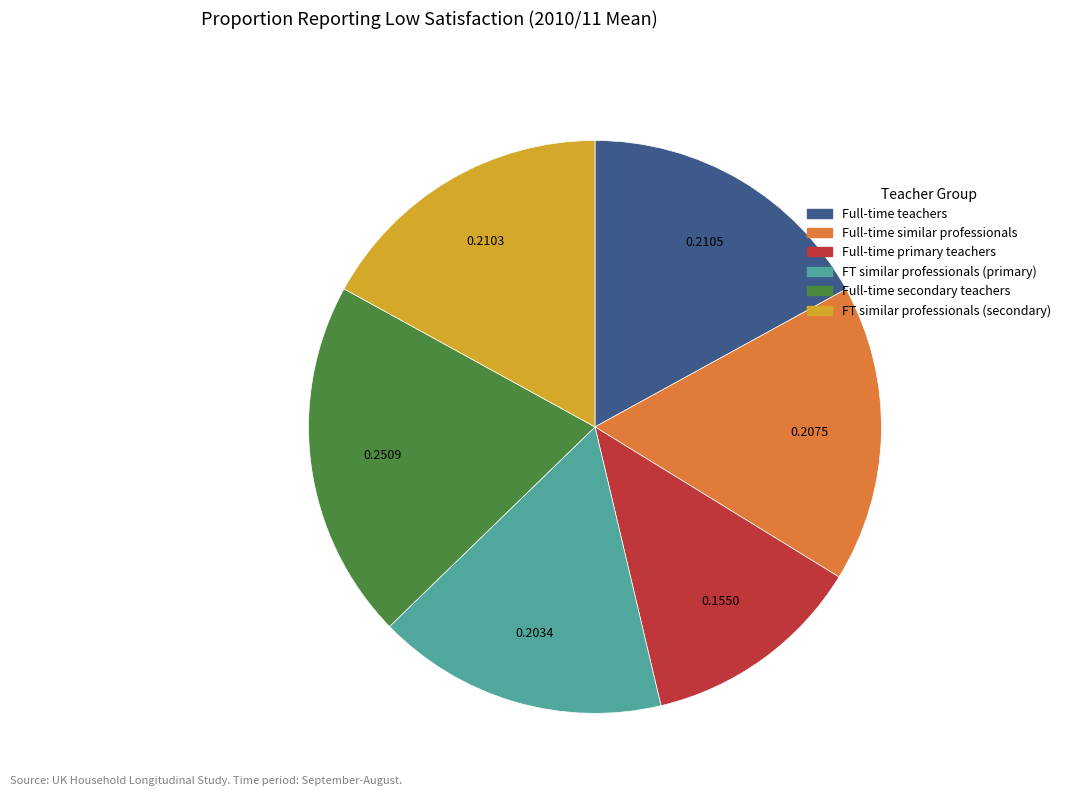

Does any single category account for the majority?

No